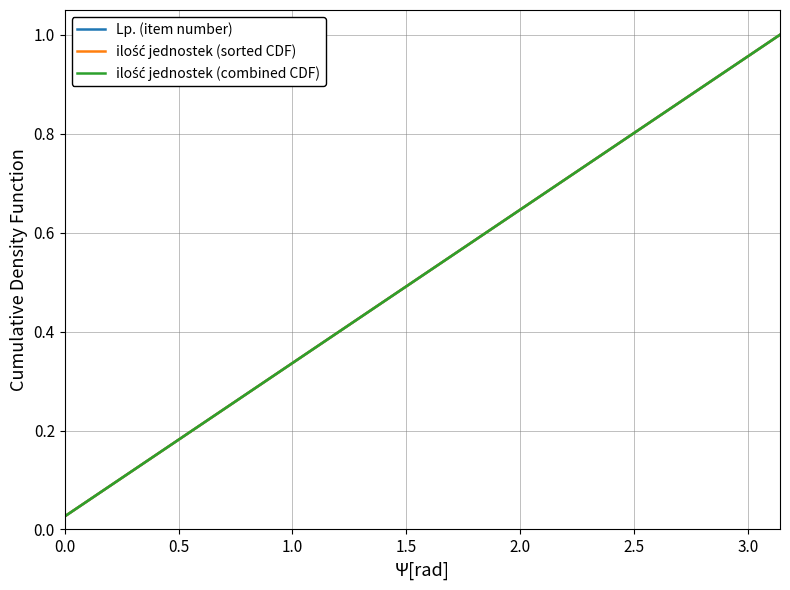

Does the chart have visible grid lines?

Yes